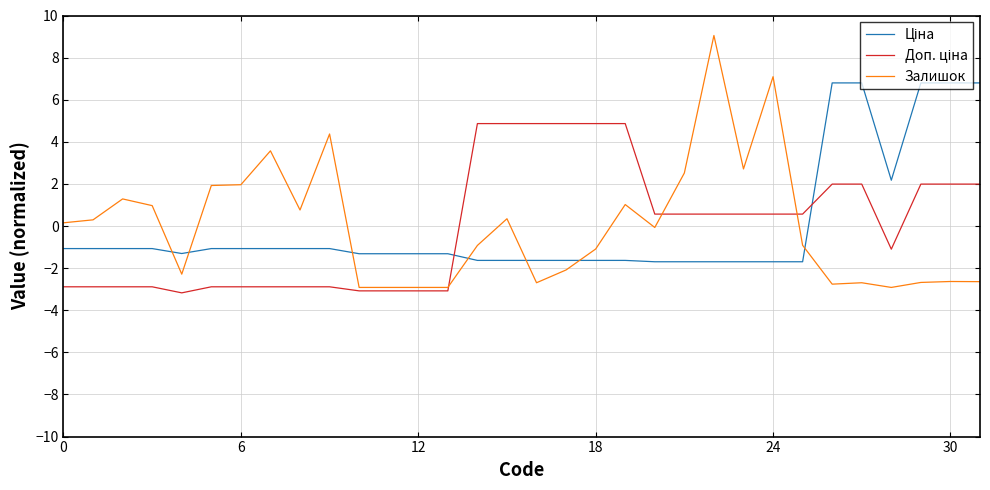

Does the chart have visible grid lines?

Yes